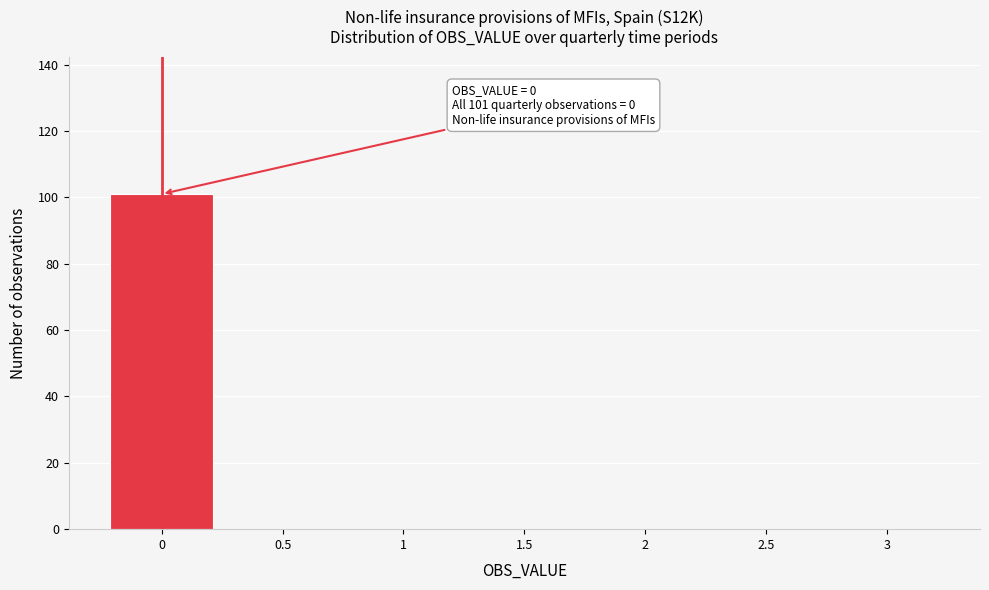

Over which range of the x-axis is the bar tallest?

-0.25 to 0.25